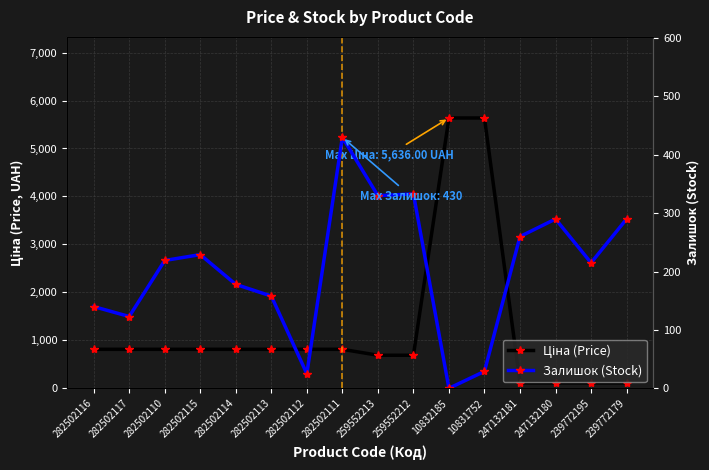

True or false: Залишок (Stock) has more than 1 points higher than both neighbors.

True